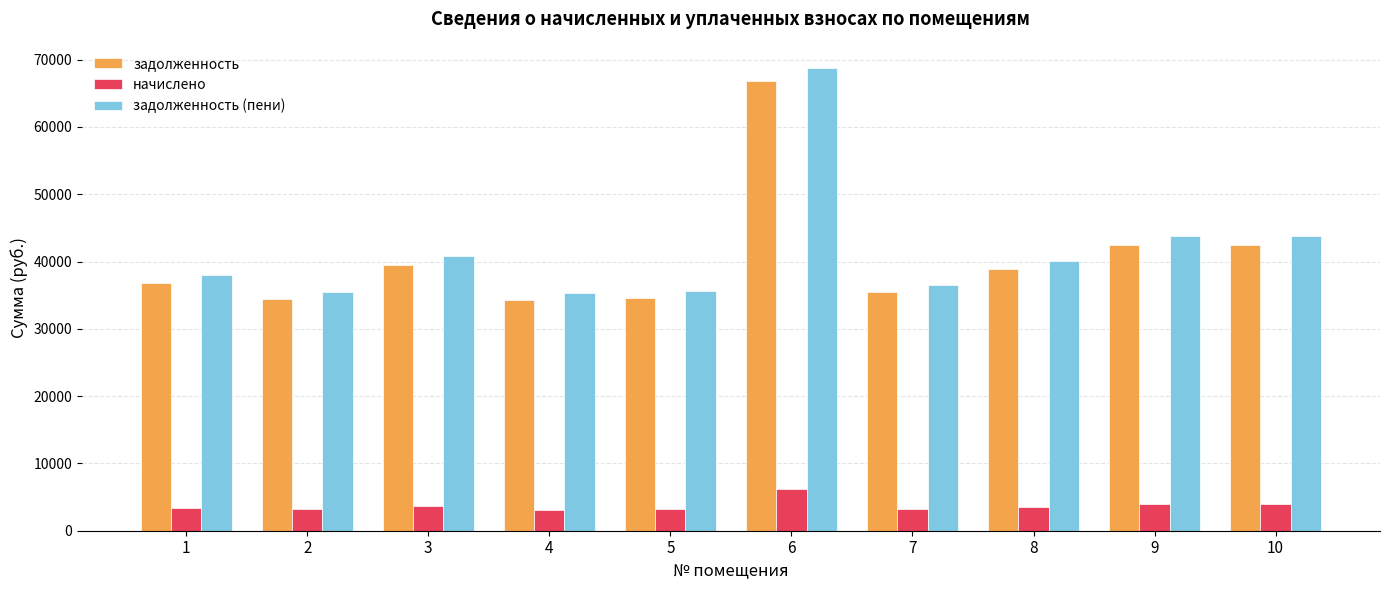

The начислено series shows 5354.8 at 2. True or false?

False